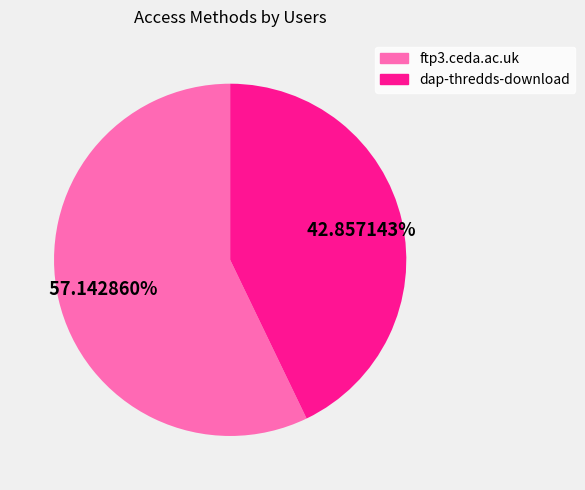

To the nearest percent, what portion does dap-thredds-download represent?

43%